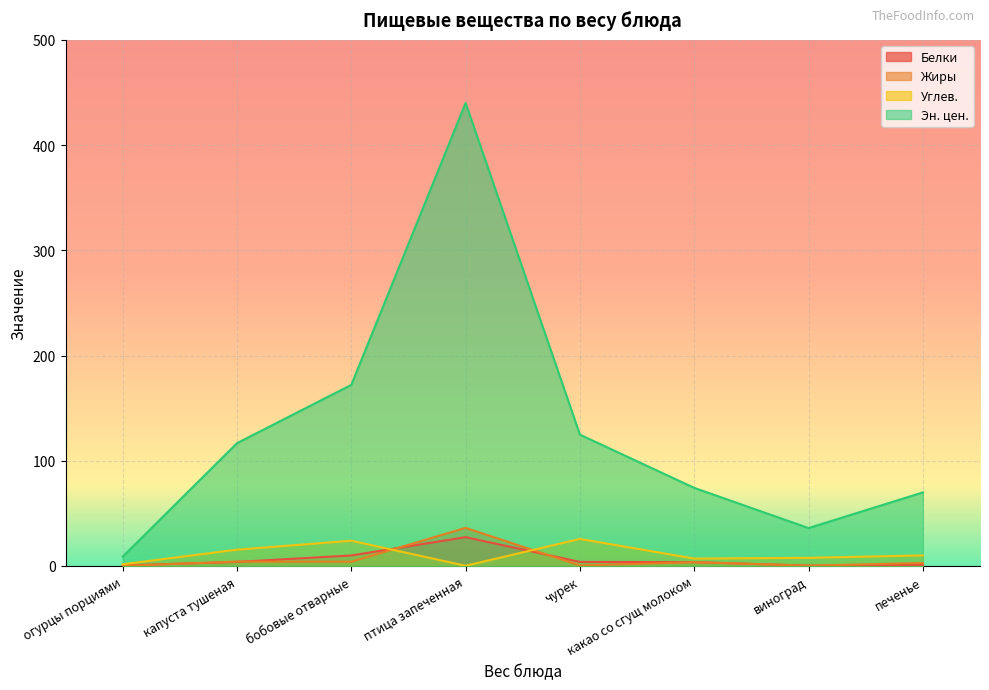

How many lines are shown in the chart?

4